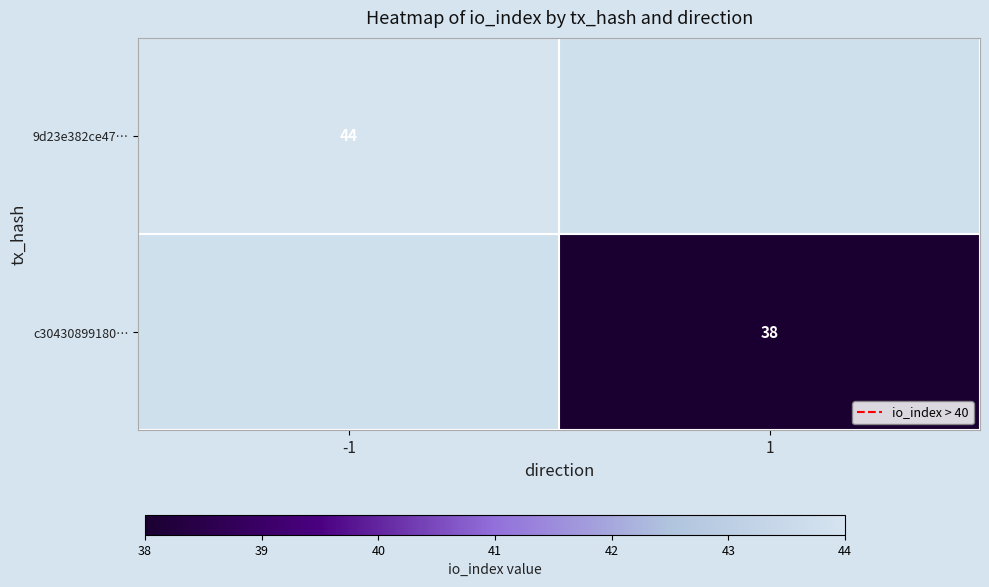

The 9d23e382ce47… series shows 44 at -1. True or false?

True